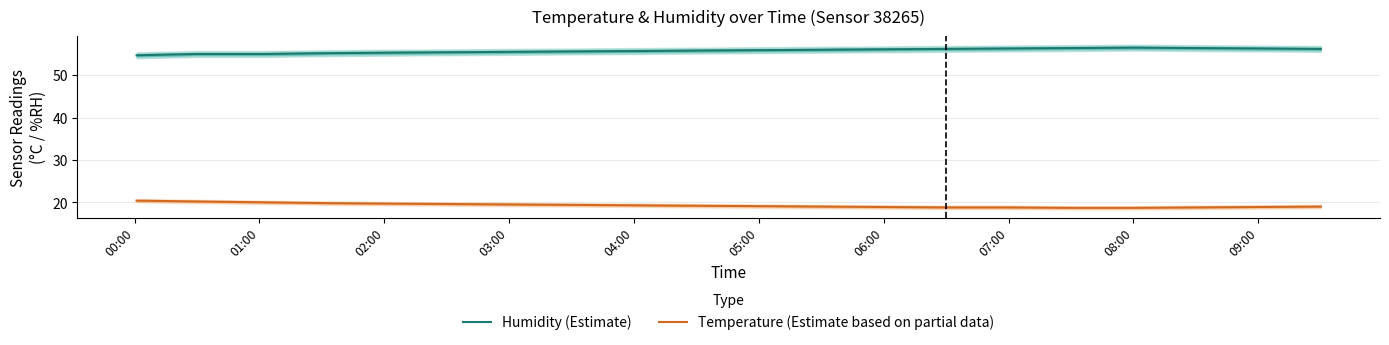

Rank the series by their maximum value, from highest to lowest.

Humidity (Estimate), Temperature (Estimate based on partial data)